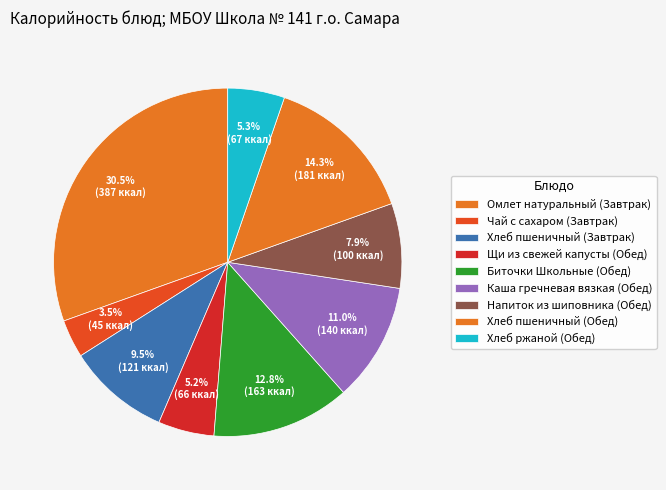

Count the number of slices in the pie.

9